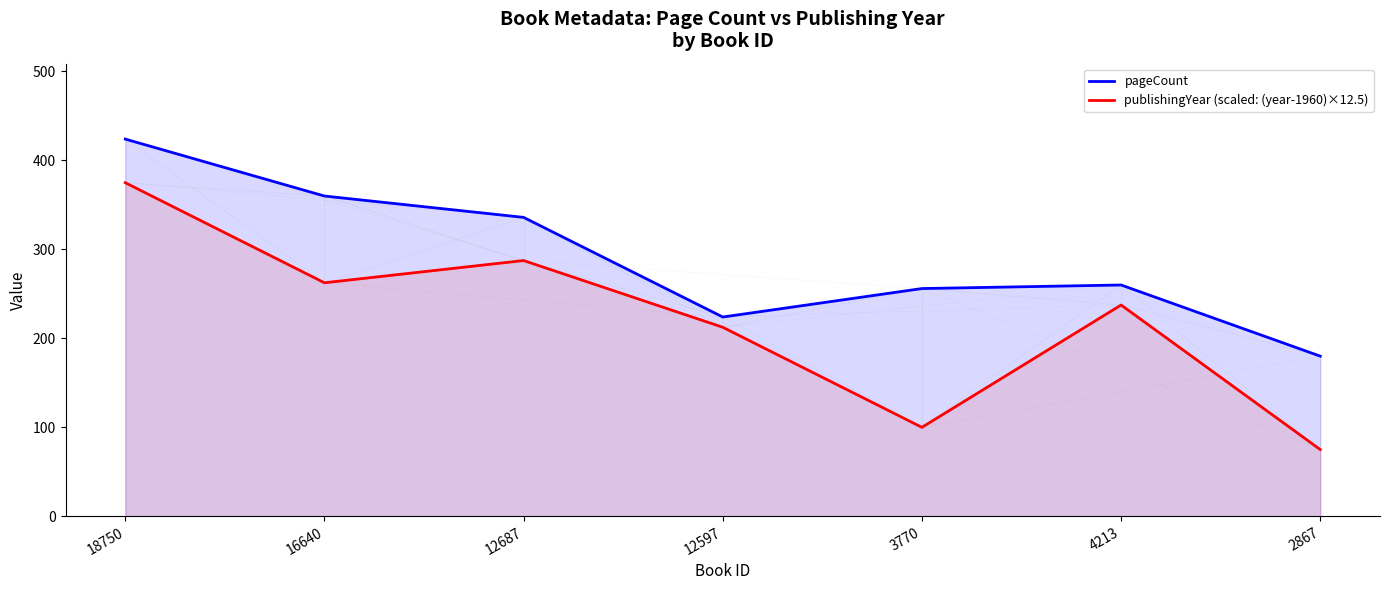

Reading left to right, transcribe all the data shown in this chart.

pageCount: 424.0	360.0	336.0	224.0	256.0	260.0	180.0
publishingYear (scaled: (year-1960)×12.5): 375.0	262.5	287.5	212.5	100.0	237.5	75.0